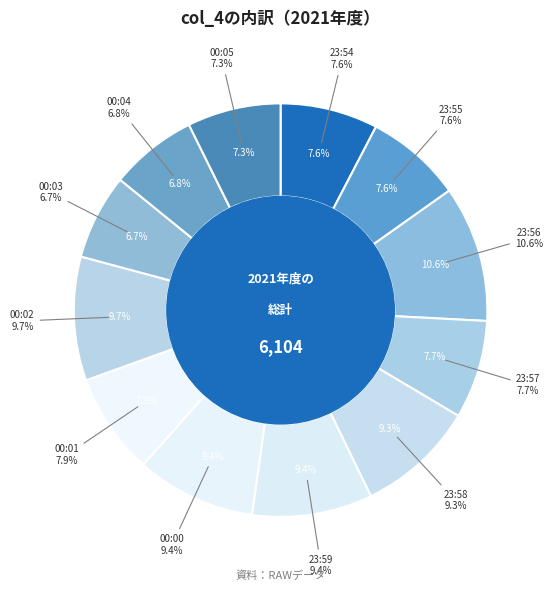

Does 23:56 represent more than half of the total?

No